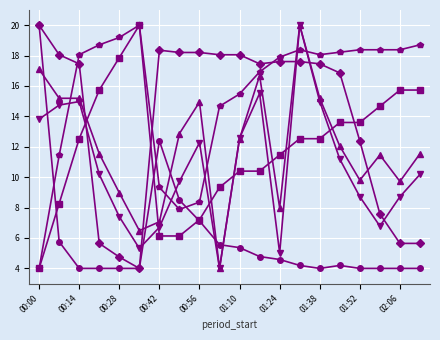

What is the greatest value displayed?

20.0